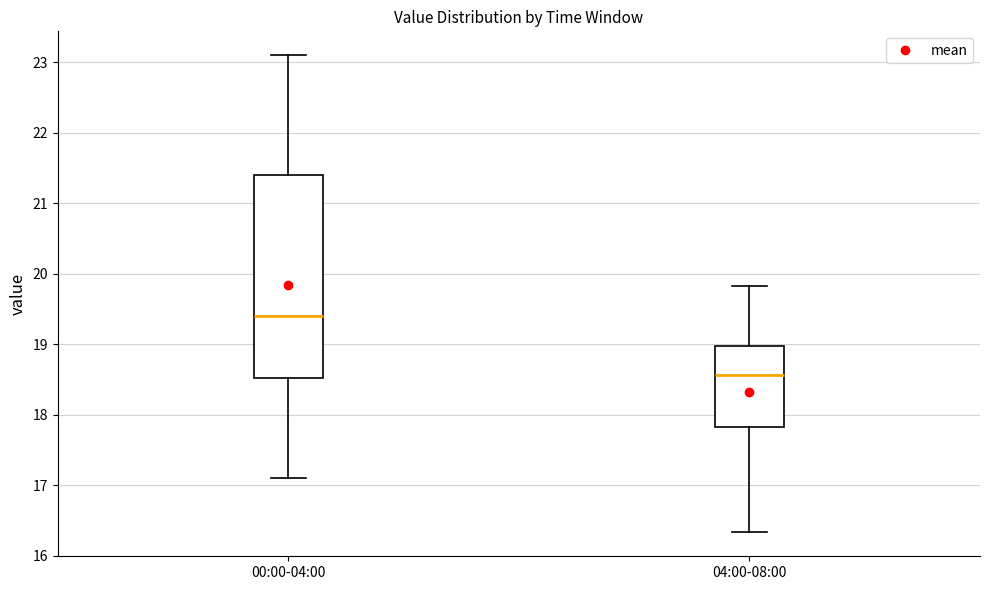

Which box's median line is the highest?

00:00-04:00